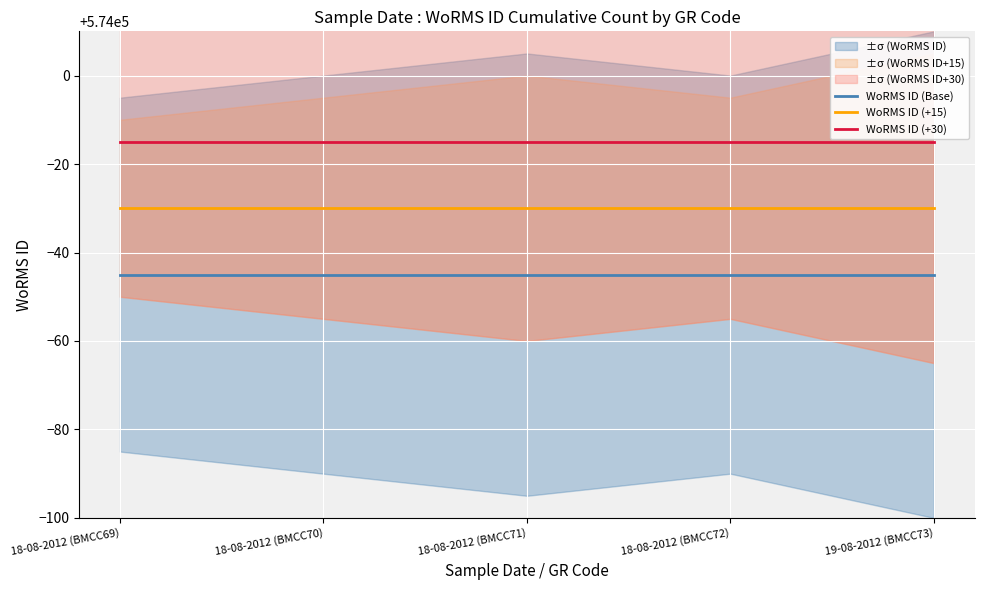

What is the total value across all series at 19-08-2012 (BMCC73)?

1721910